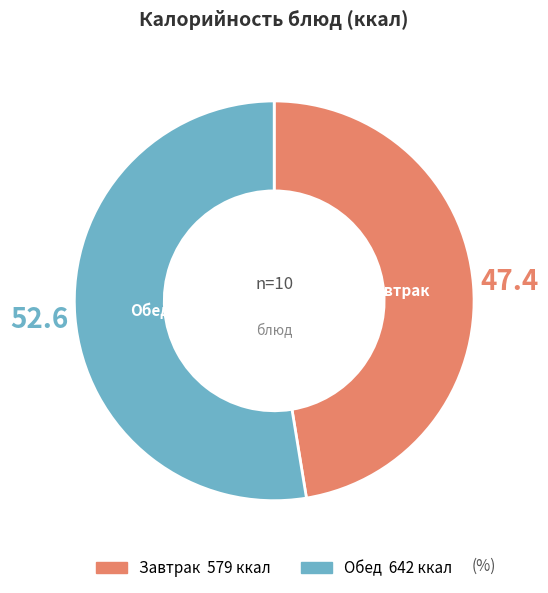

Is there a majority slice in this chart?

Yes